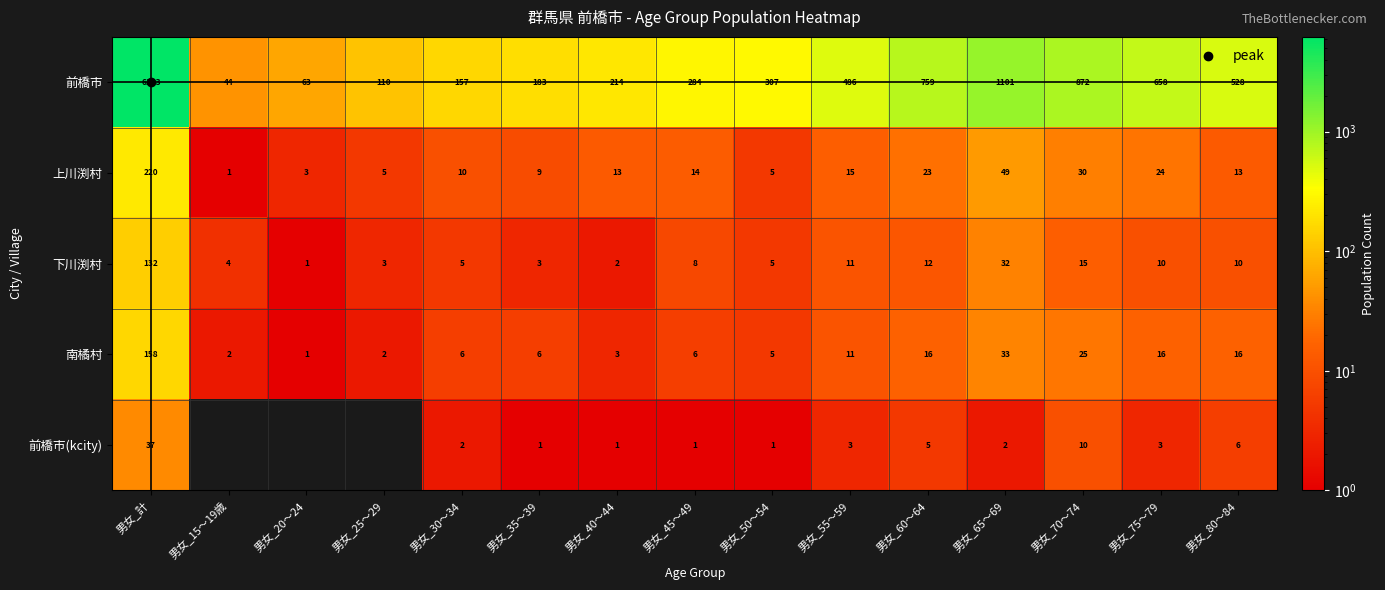

Where is 南橘村 nearest to the value 79?

男女_65～69